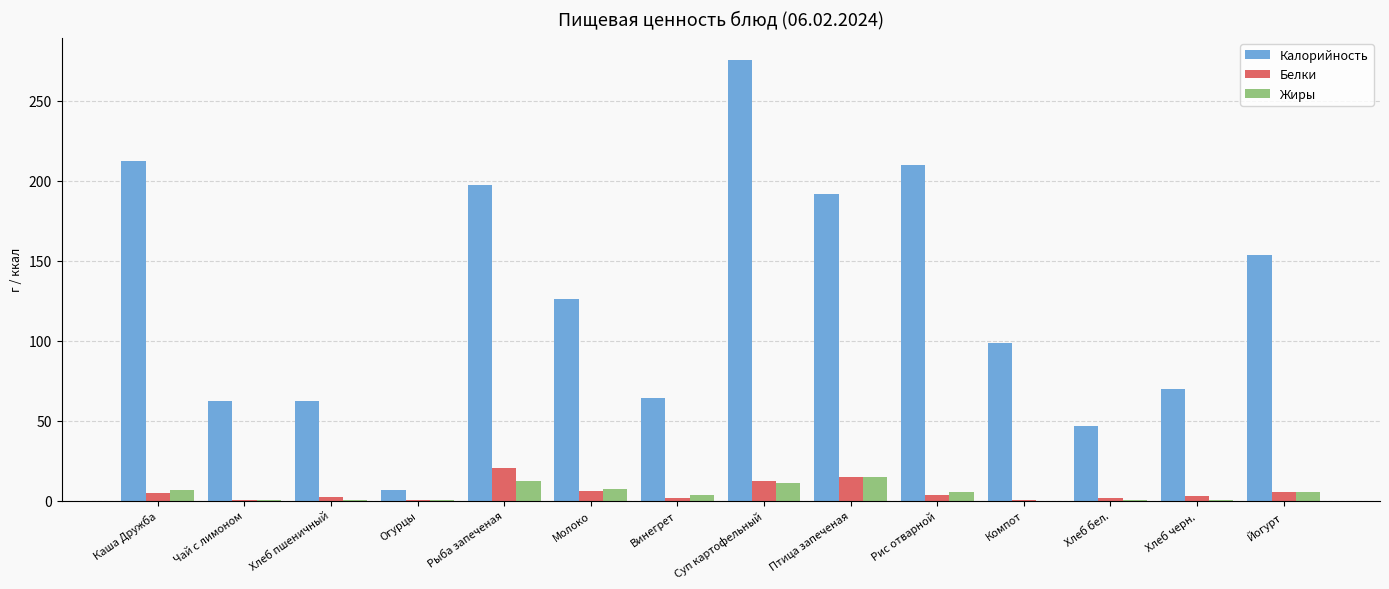

What is the sum of all Жиры values?

66.3